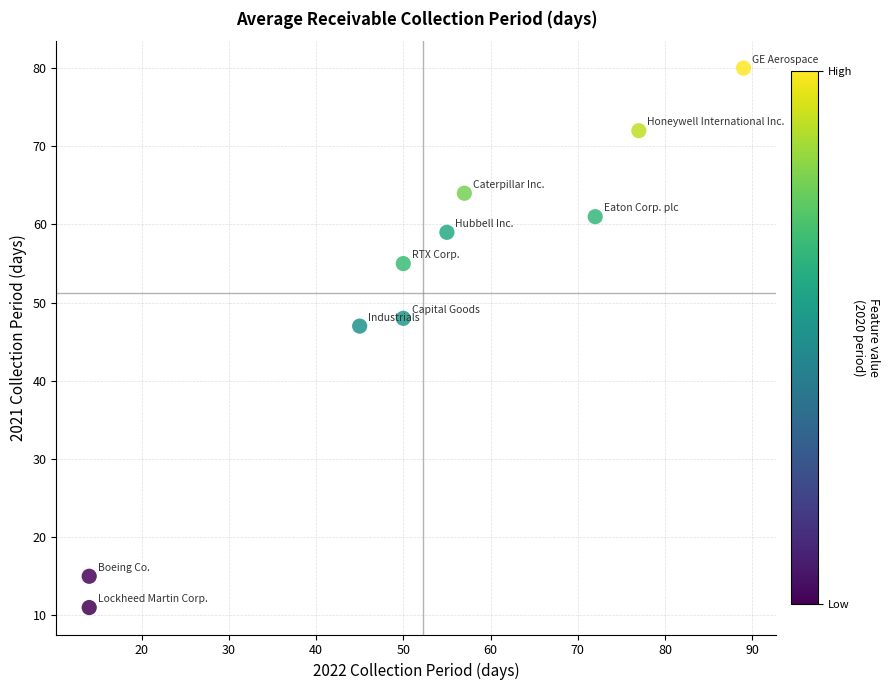

What Y value in the scatter plot is closest to 45?

47